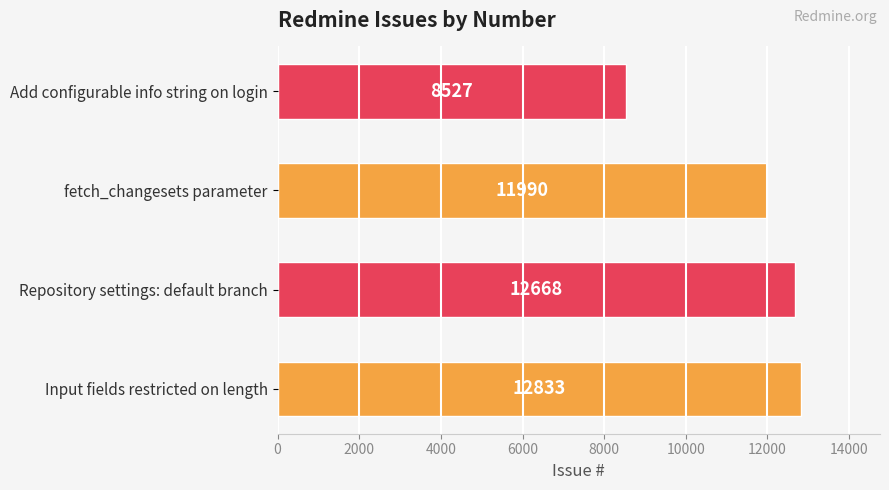

Between Add configurable info string on login and Input fields restricted on length, which is larger?

Input fields restricted on length